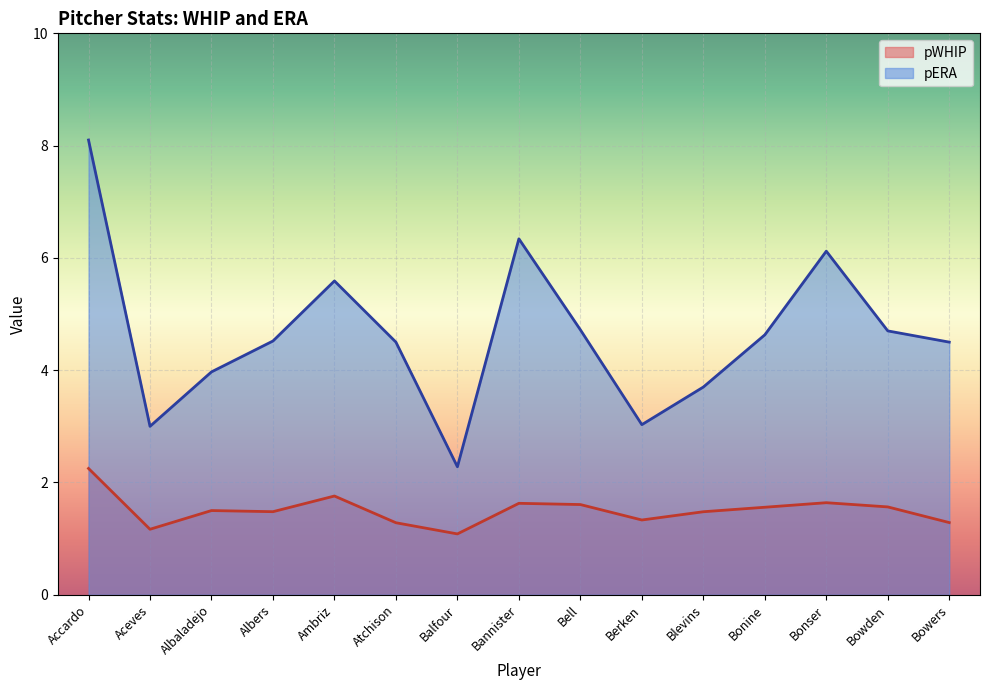

True or false: pWHIP and pERA cross at least once.

False